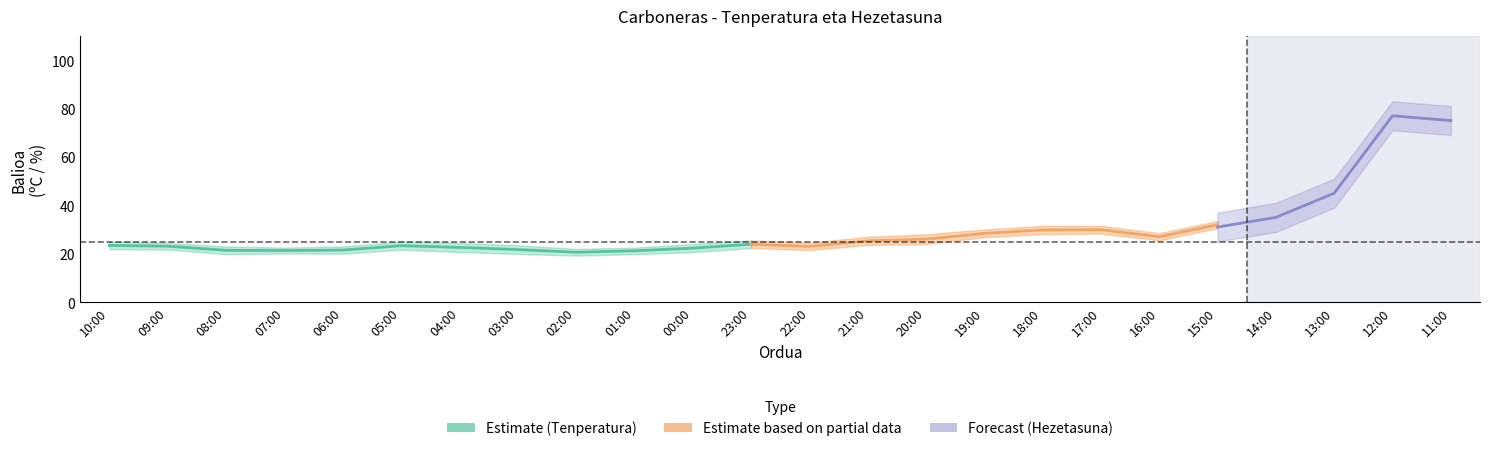

Does the chart display data point markers on the line(s)?

No